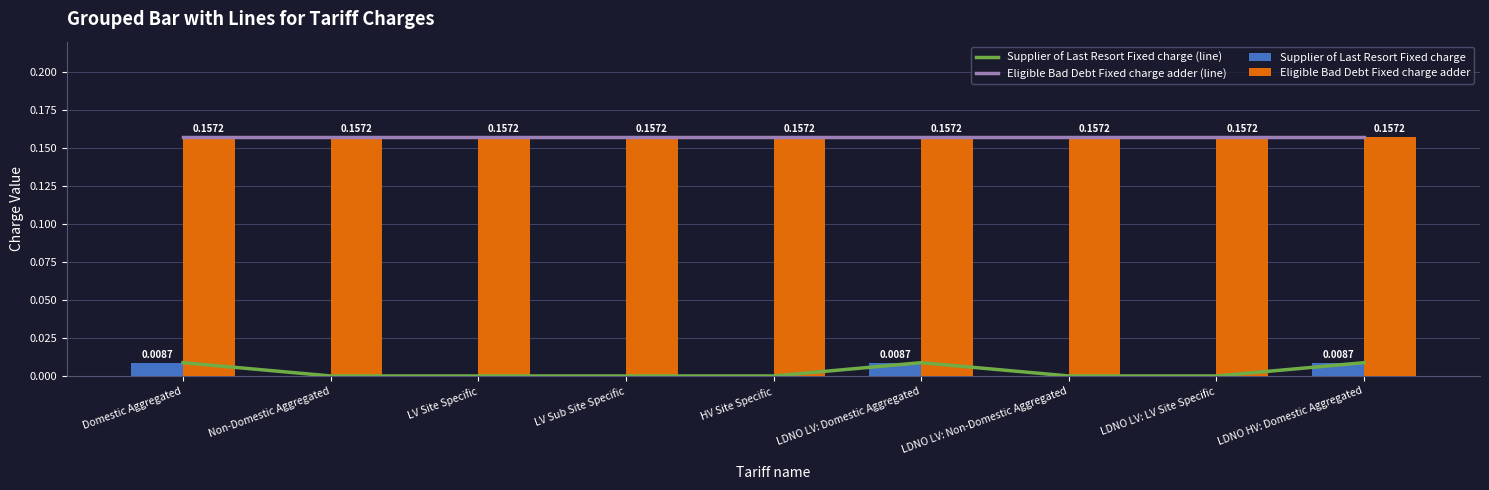

The value of Eligible Bad Debt Fixed charge adder at LV Site Specific is 0.2. True or false?

True